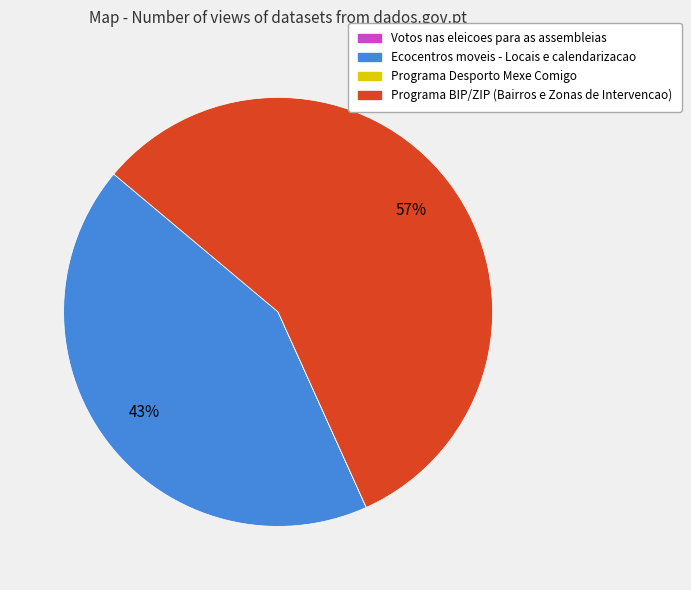

Which category has the biggest portion of the pie?

Programa BIP/ZIP (Bairros e Zonas de Intervencao)